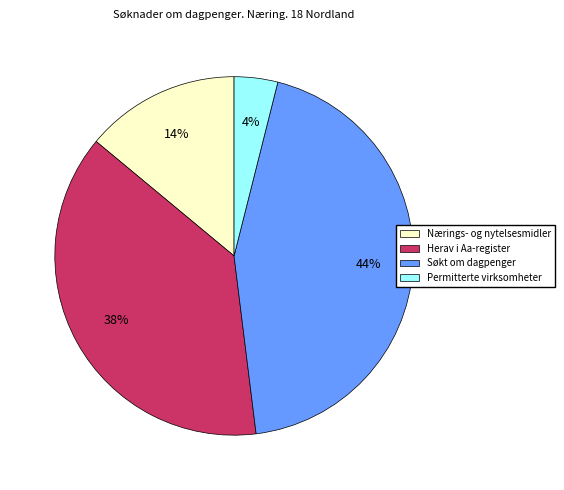

To the nearest percent, what is the average slice percentage?

25%